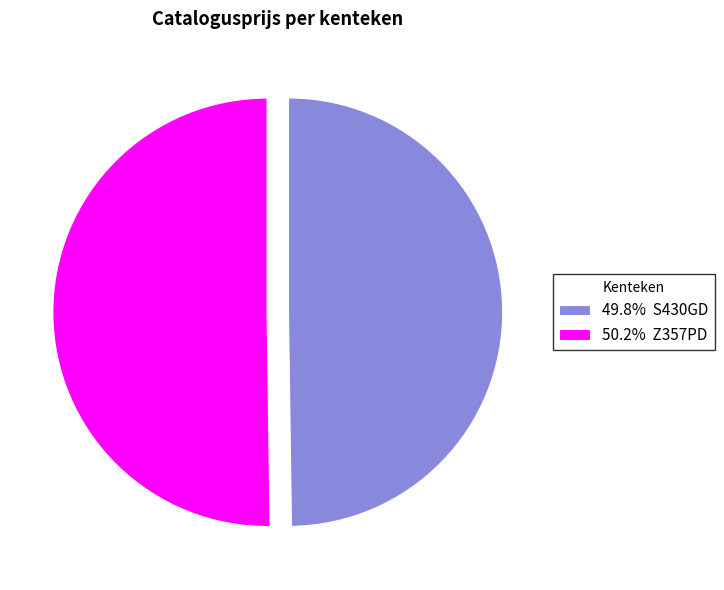

What is the ratio of the value at 50.2% Z357PD to the value at 49.8% S430GD?

1.0